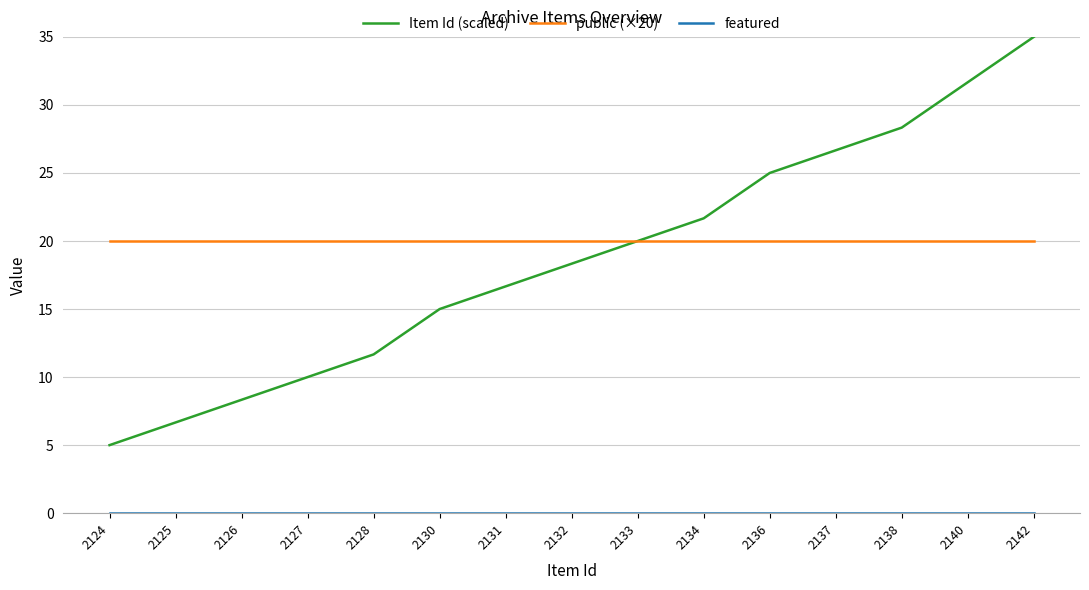

True or false: Item Id (scaled) has a value of 8.3 at 2126.

True